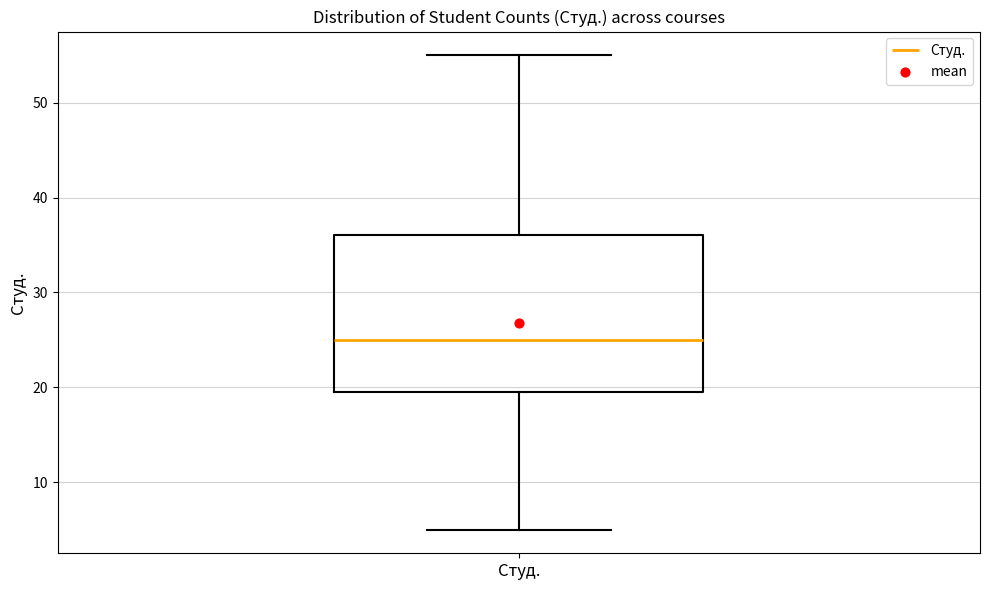

Where is the lower edge of the box for Студ. on the y-axis? The values are not printed on the chart, so give them approximately, as read against the axis.

20